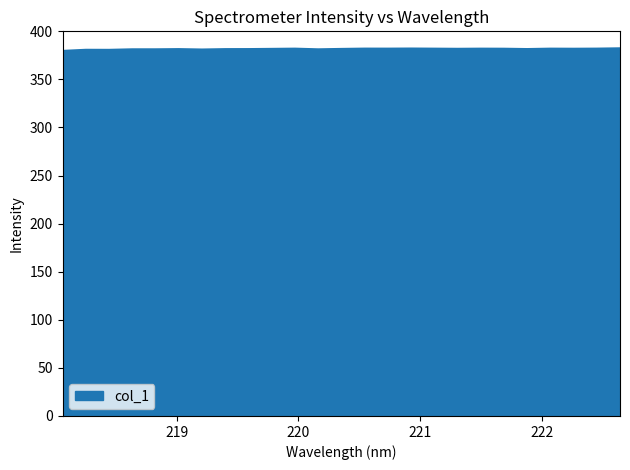

What is the smallest value displayed?

379.6